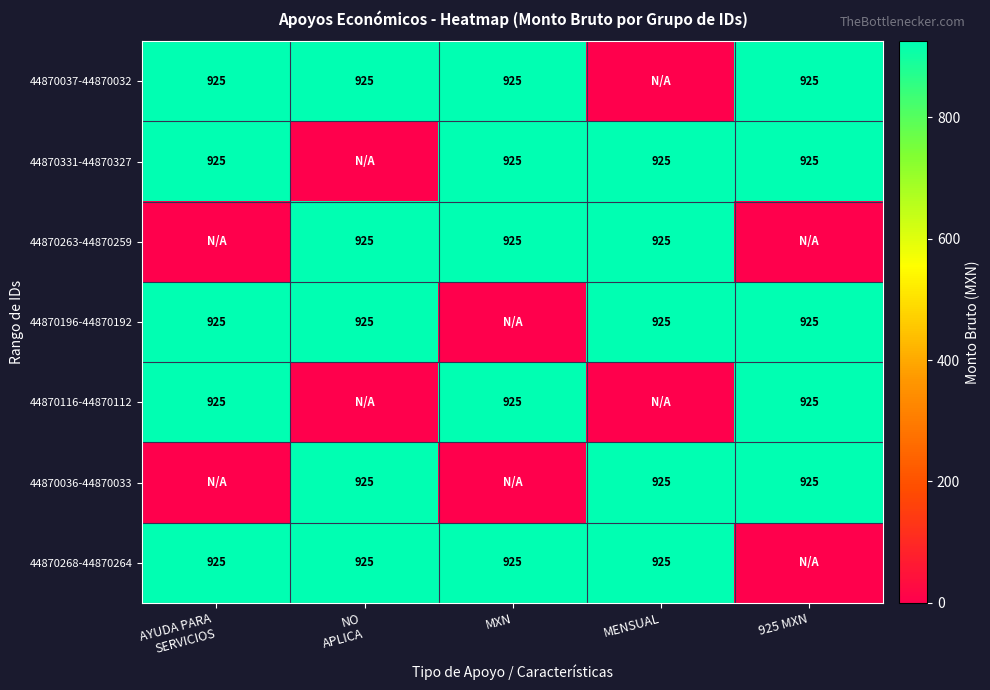

The value of 44870116-44870112 at MXN is 1411. True or false?

False